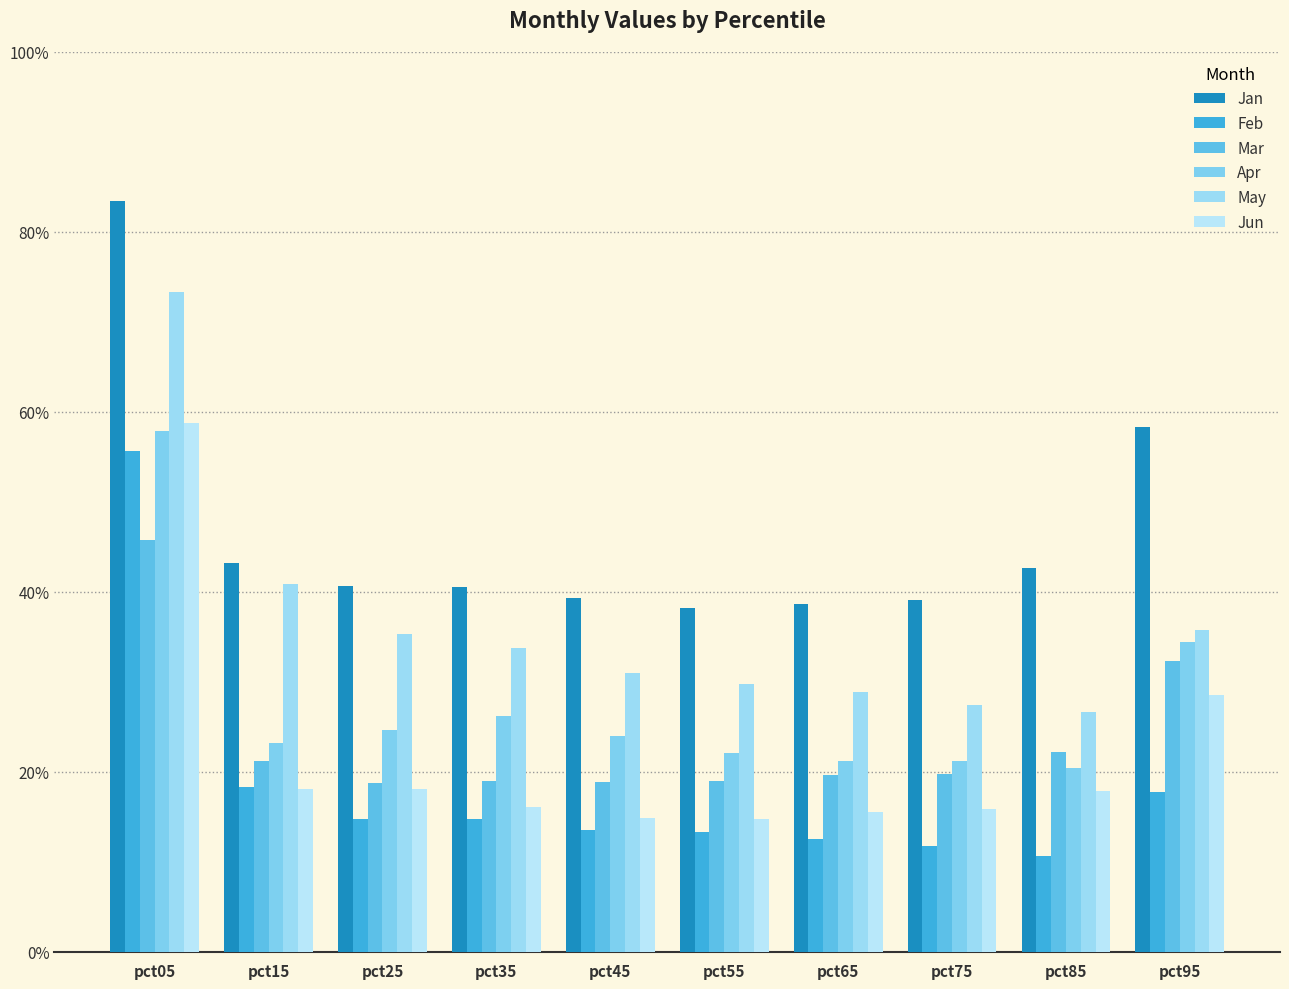

List the series in order of their peak value, highest first.

Jan, May, Jun, Apr, Feb, Mar